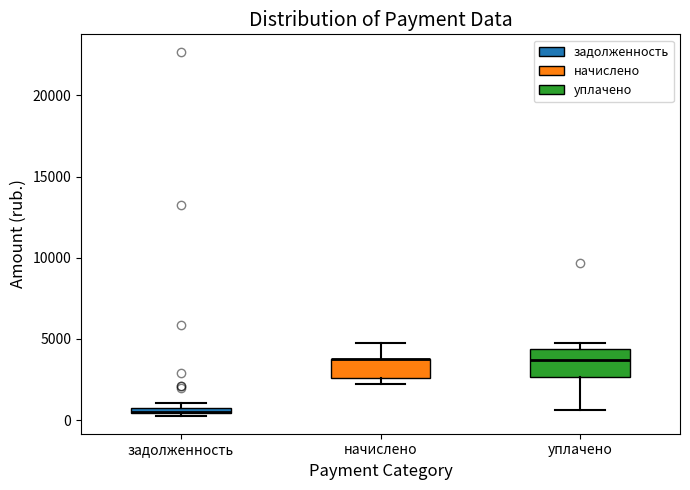

Comparing the boxes themselves (not the whiskers), which one is the tallest?

уплачено